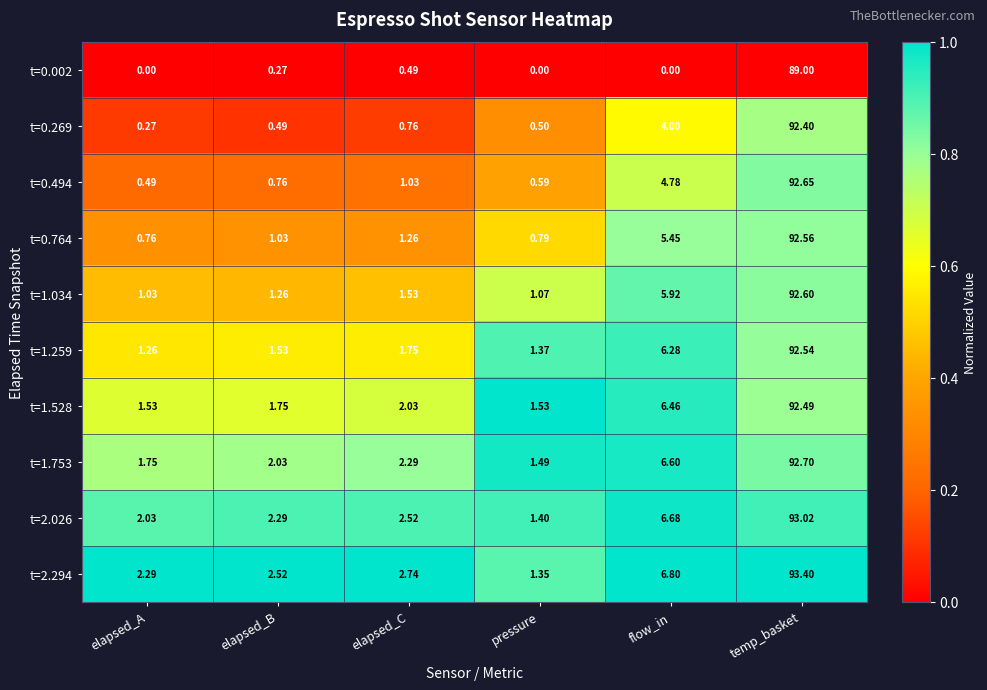

Is the value of t=1.034 at temp_basket greater than the value of t=1.753 at elapsed_C?

Yes